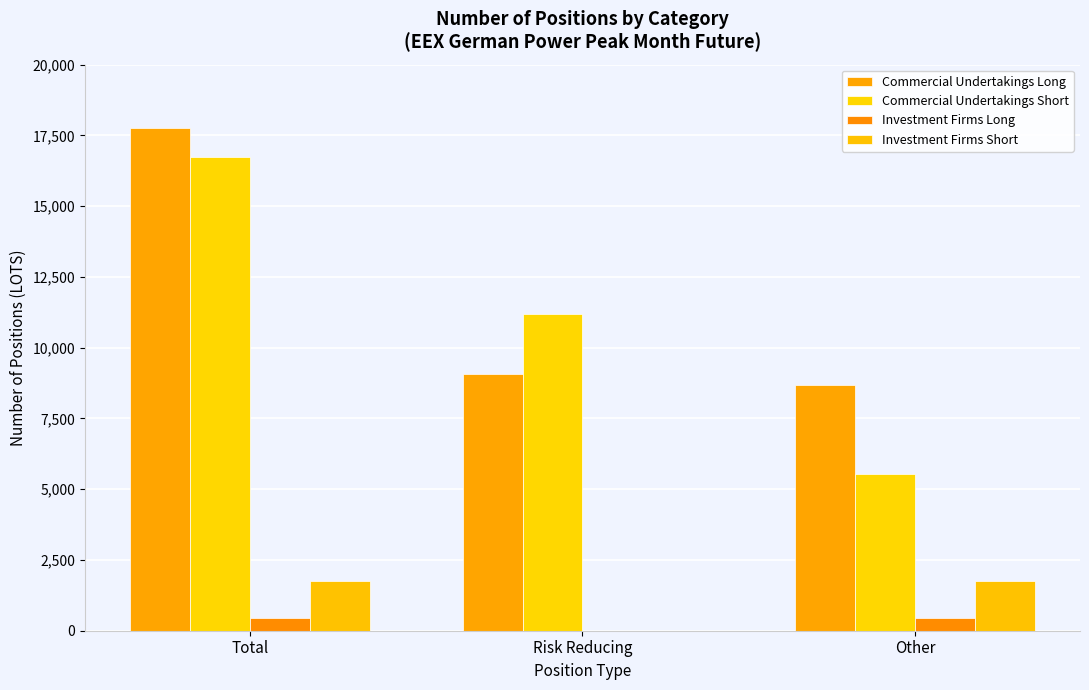

Are the bars horizontal?

No